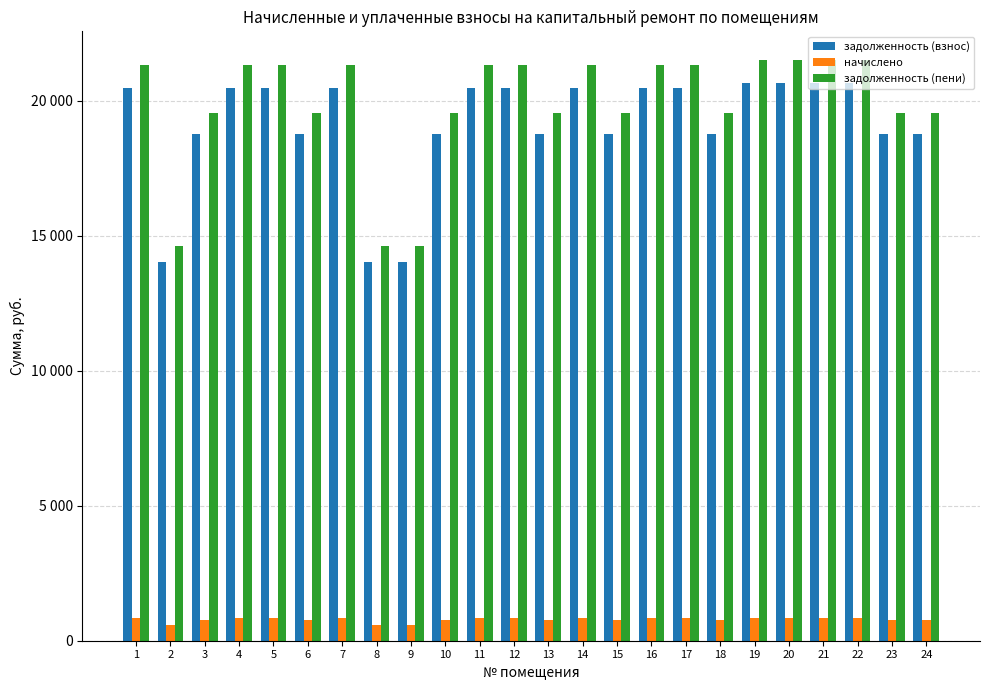

Are the bars grouped side by side (vs. stacked)?

Yes